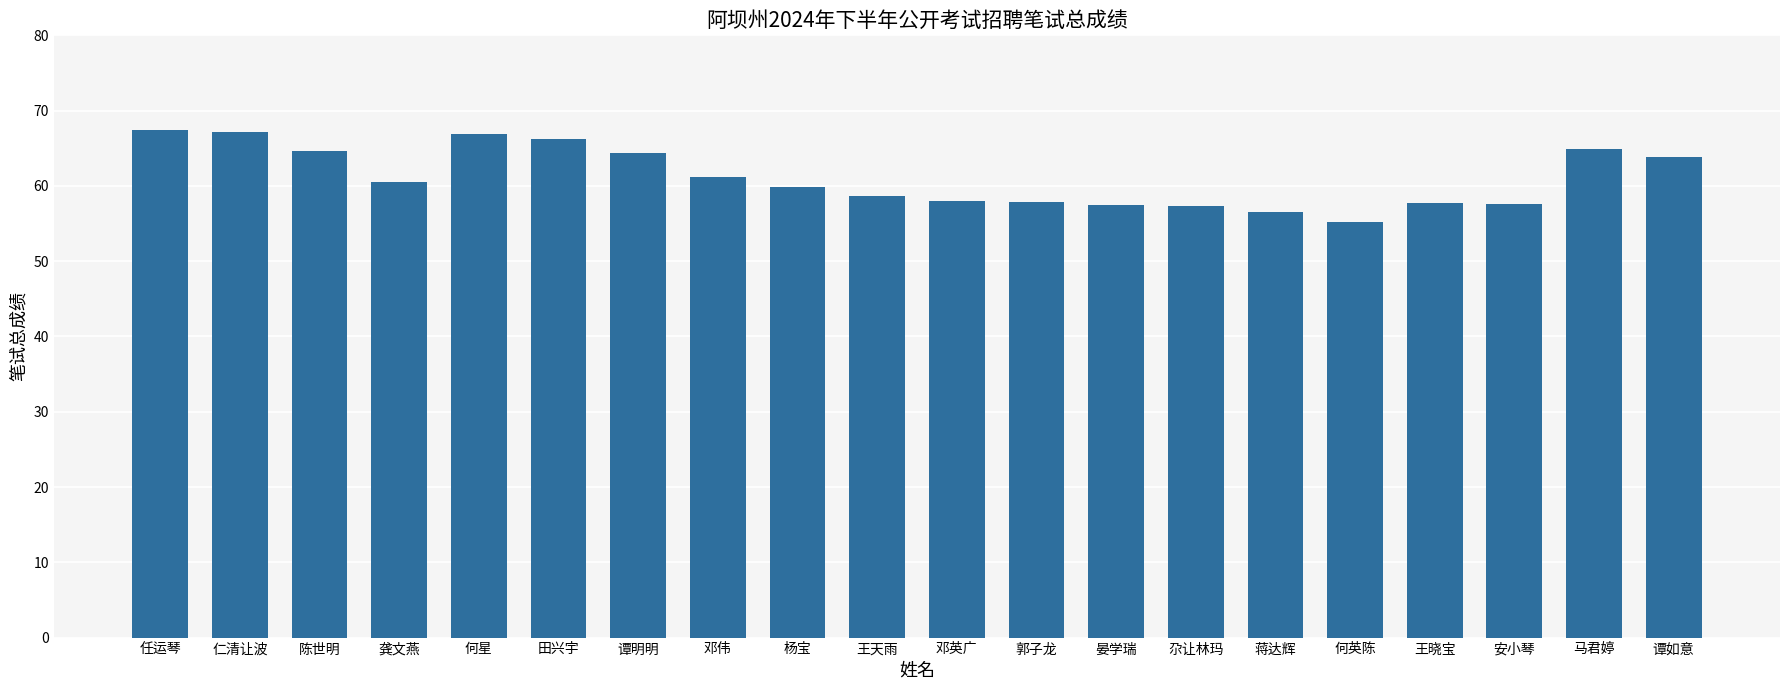

What is the ratio of the value at 谭明明 to the value at 邓伟?

1.1